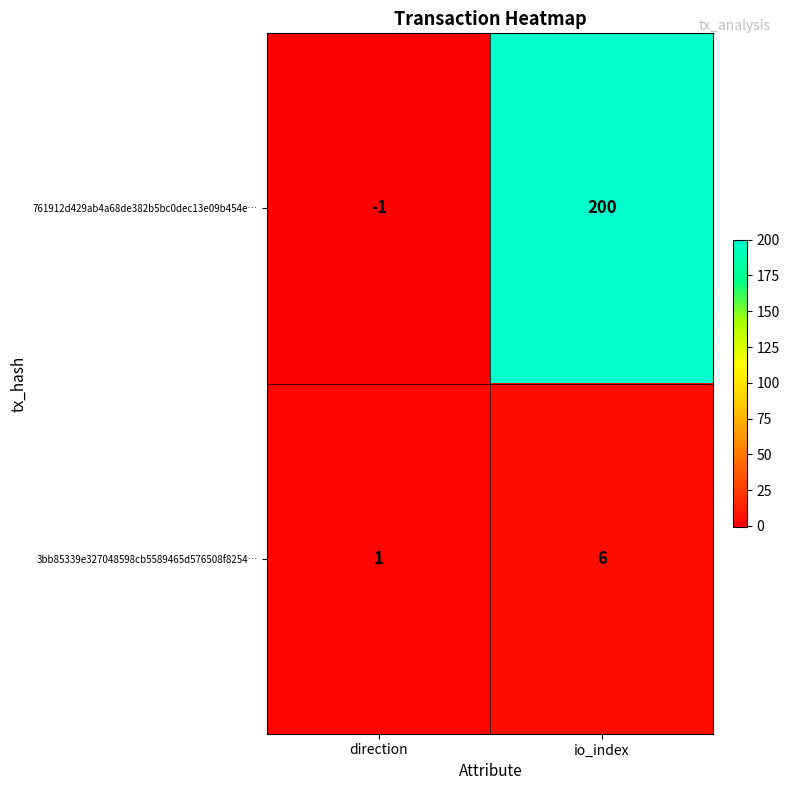

At which label is 3bb85339e327048598cb5589465d576508f8254… closest to 3?

direction